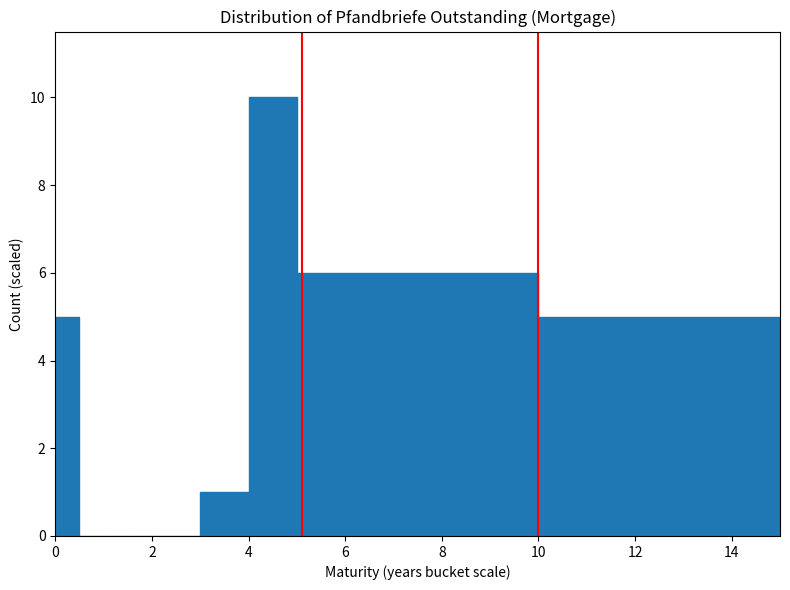

Read against the x-axis, roughly where is the centre of the tallest bar?

4.6